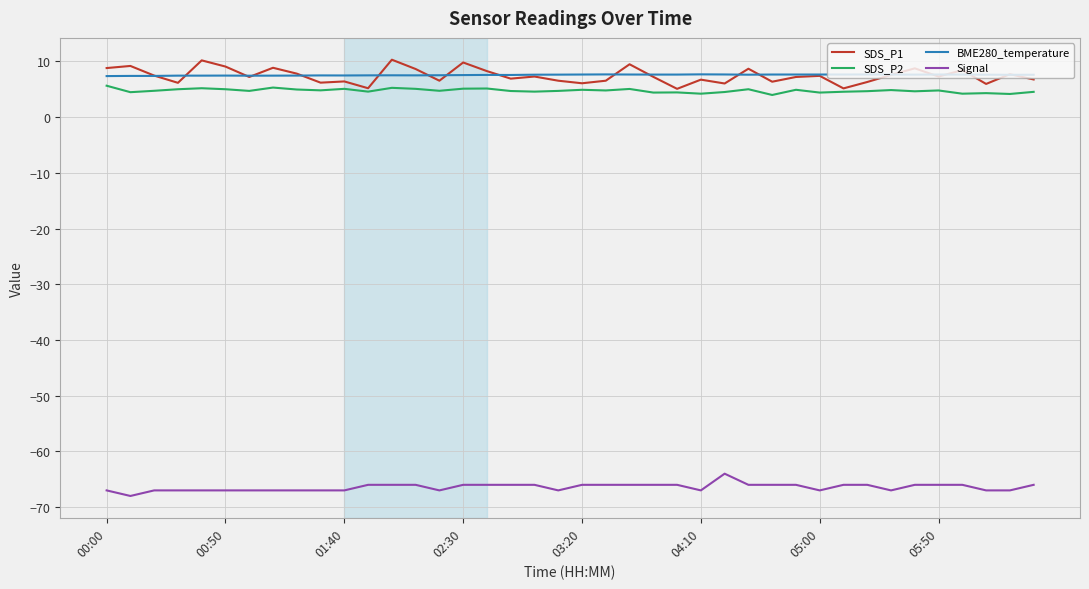

What are all the series names shown in the legend?

SDS_P1, SDS_P2, BME280_temperature, Signal